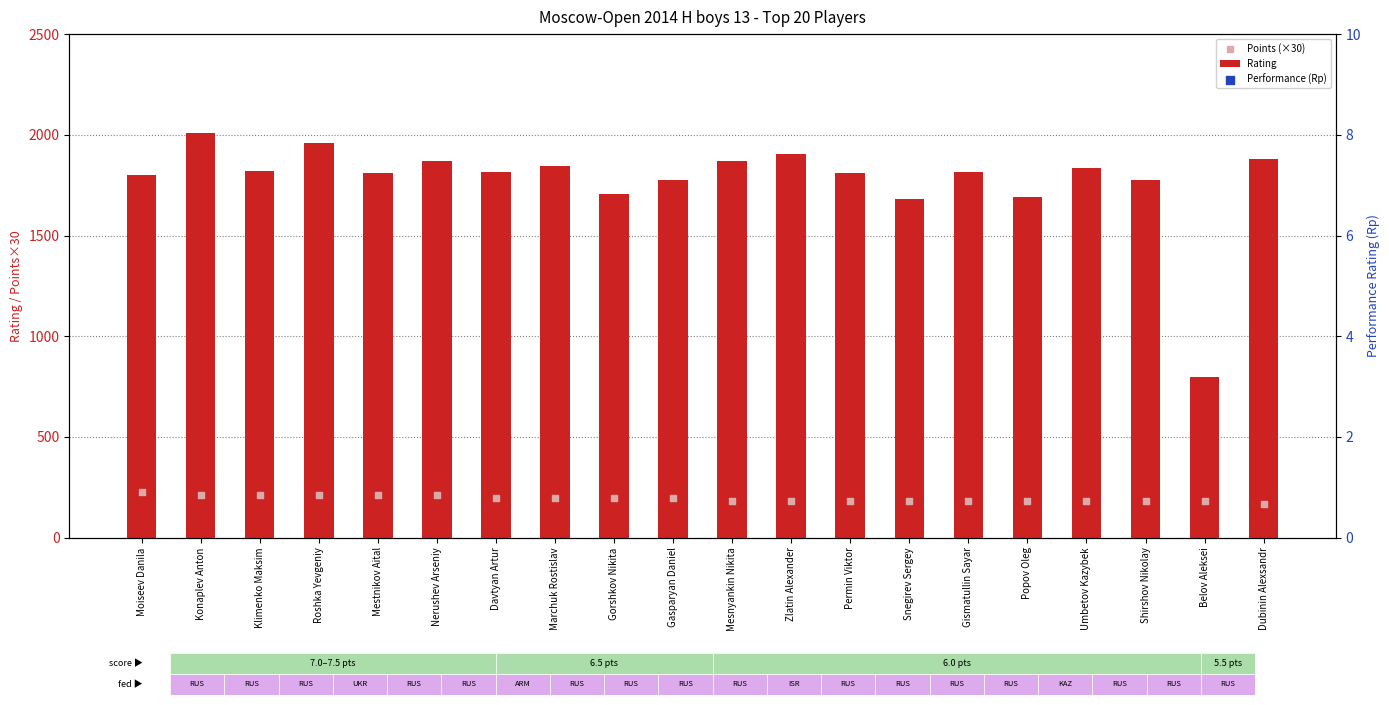

Is the value of Performance (Rp) at Davtyan Artur greater than the value of Points (×30) at Gorshkov Nikita?

Yes